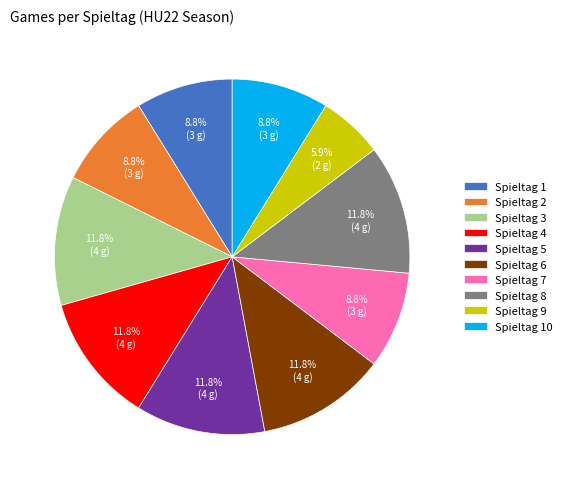

To the nearest percent, what is the combined percentage of Spieltag 3 and Spieltag 2?

21%